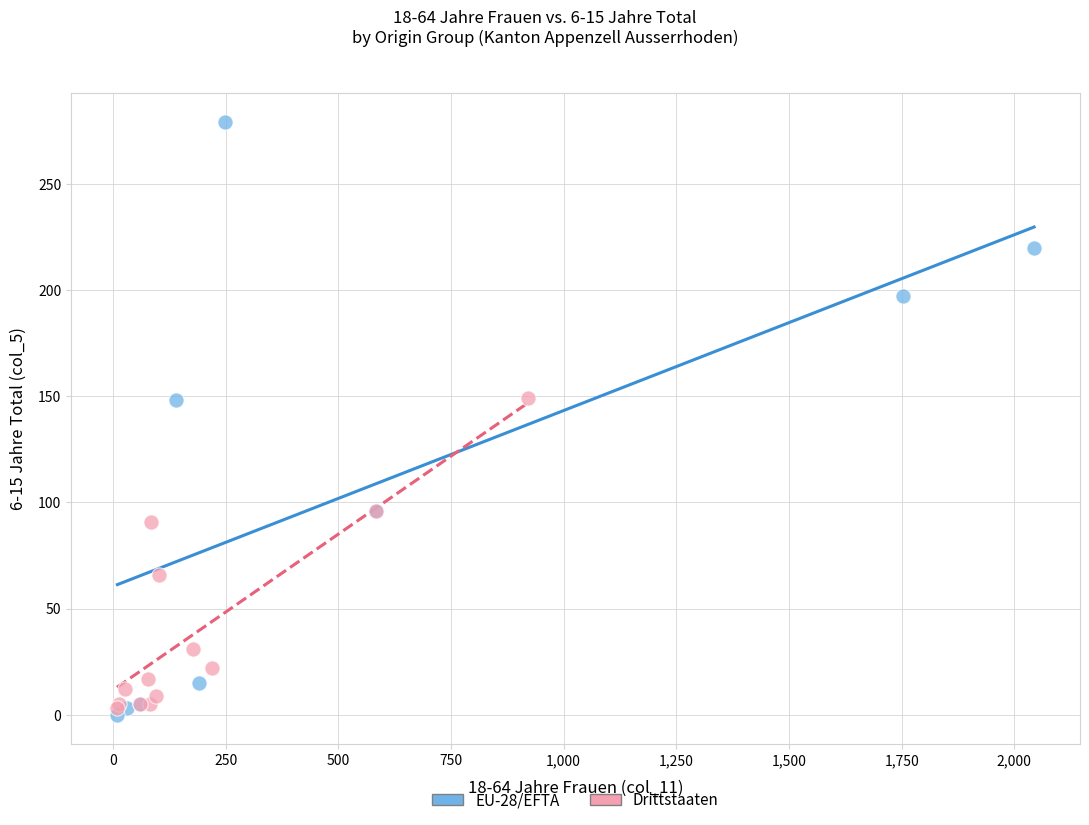

What are all the series names shown in the legend?

EU-28/EFTA, Drittstaaten